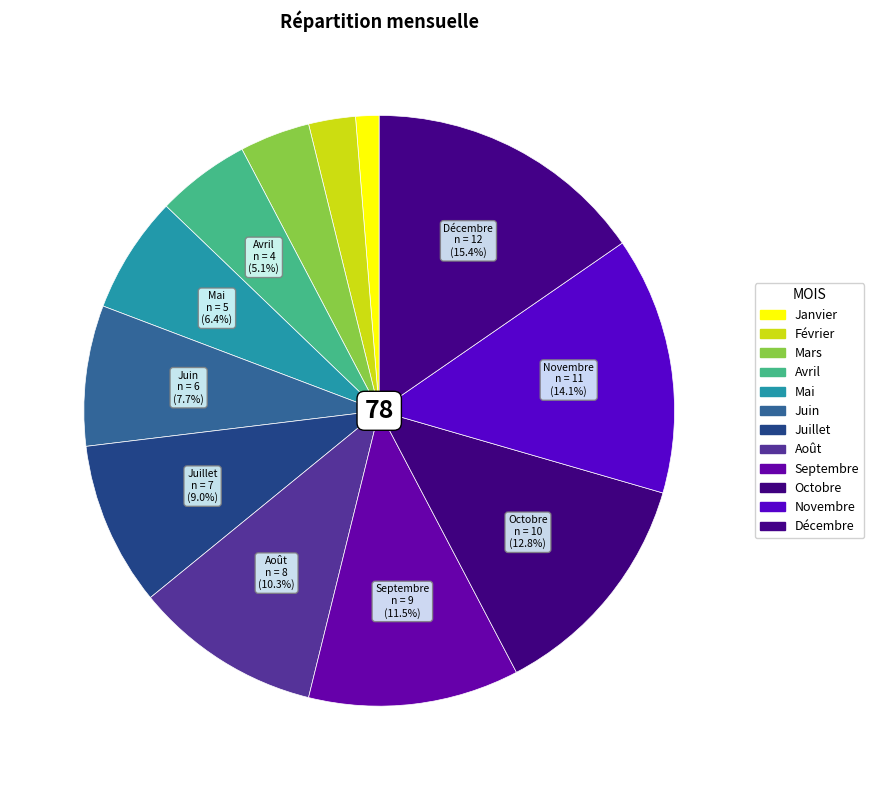

To the nearest percent, what is the difference between the largest and smallest slice percentages?

14%